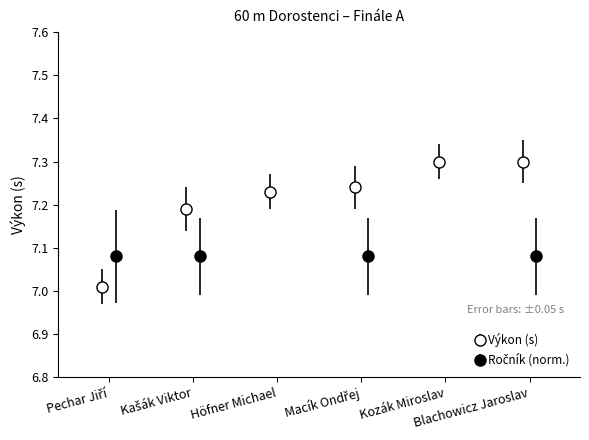

What is the difference between the maximum and minimum values in the Výkon series?

0.3